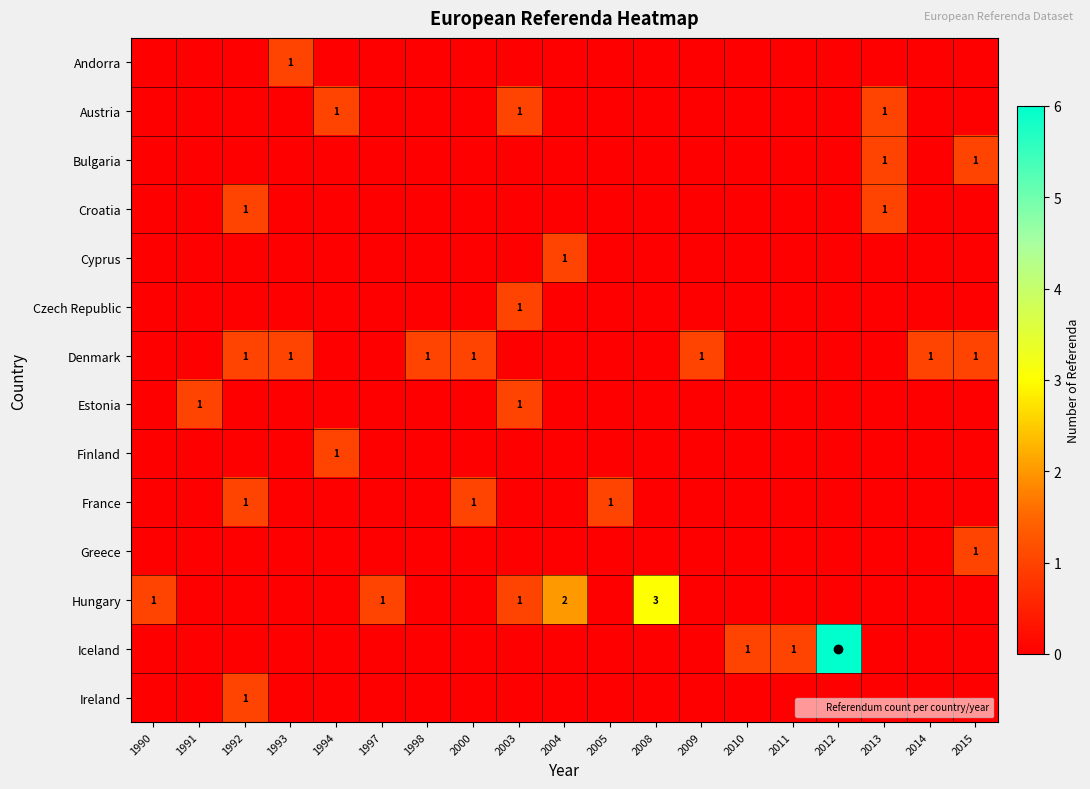

The France series shows 1 at 2005. True or false?

True